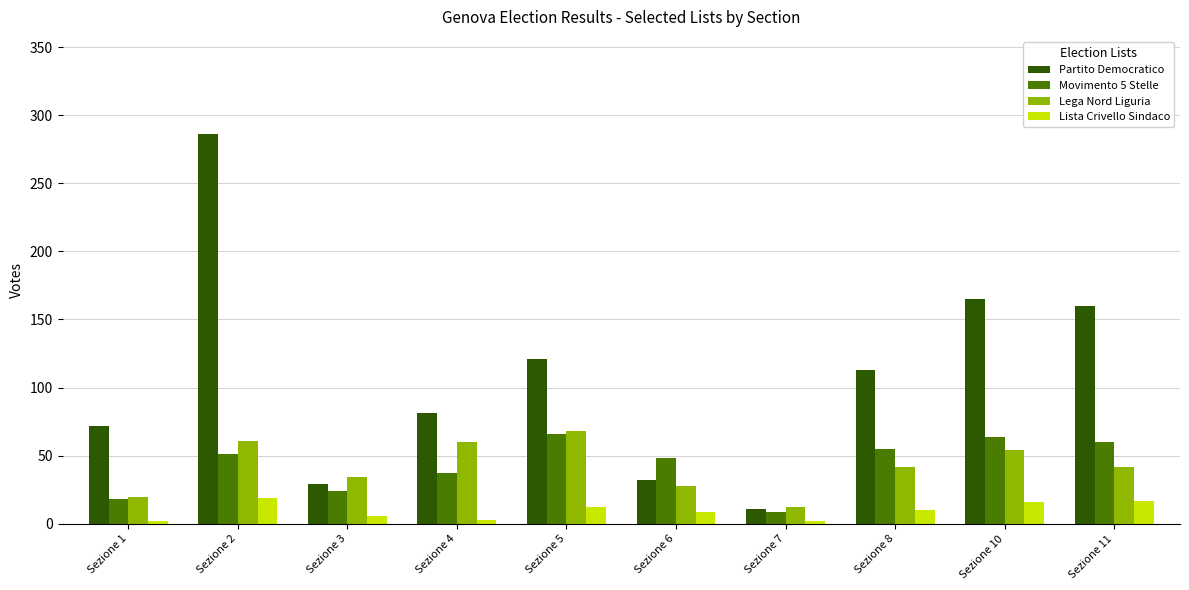

Between Sezione 3 and Sezione 4, which series saw the biggest shift?

Partito Democratico